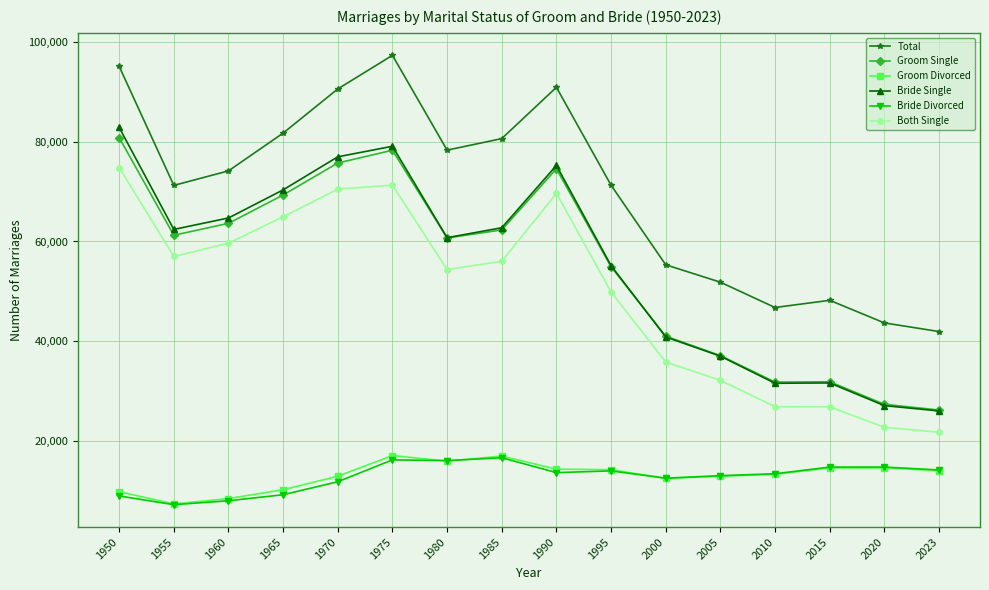

What is the sum of the Groom Single values at 2020 and 2010?

59081